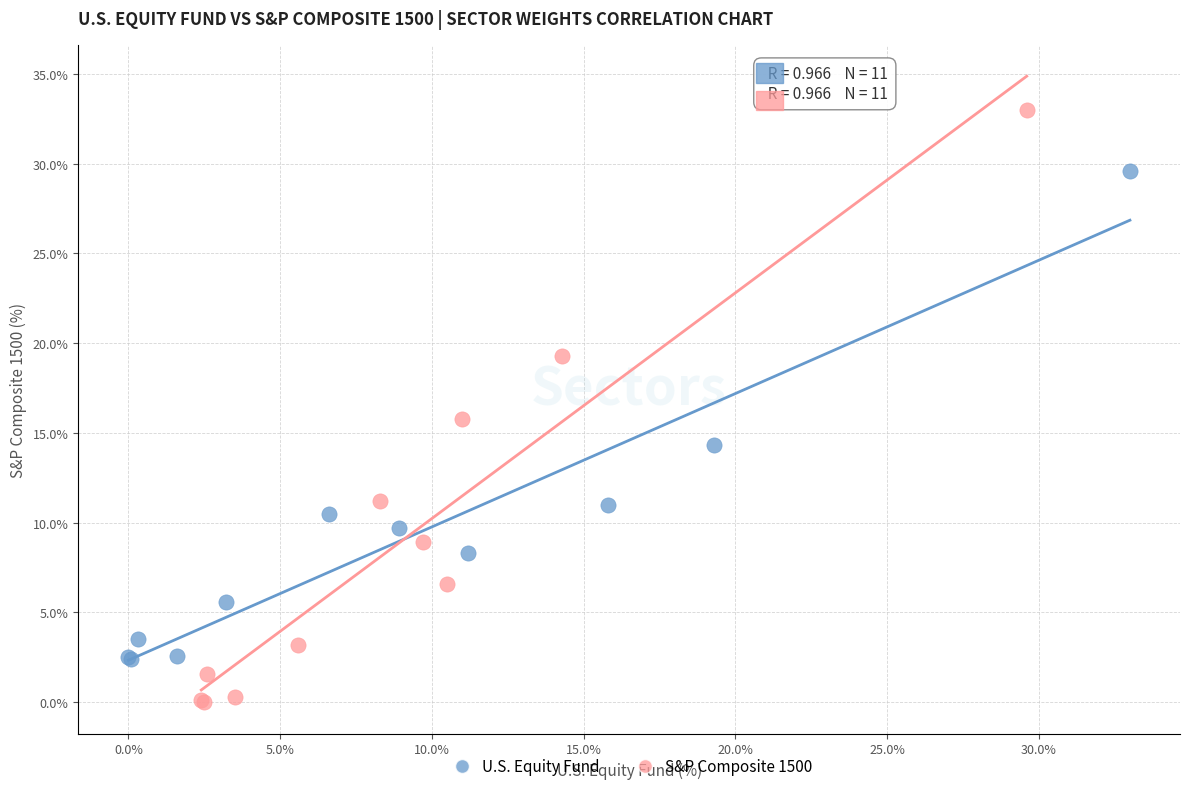

Which series reaches the minimum Y coordinate?

S&P Composite 1500